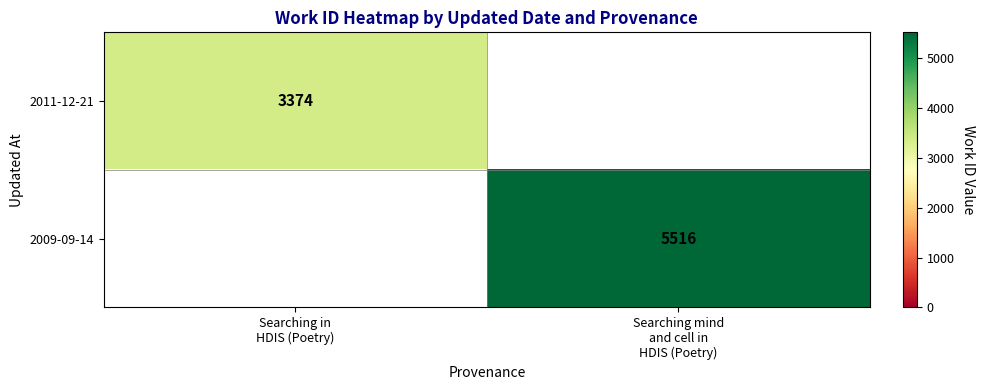

How many data points does each series have?

2